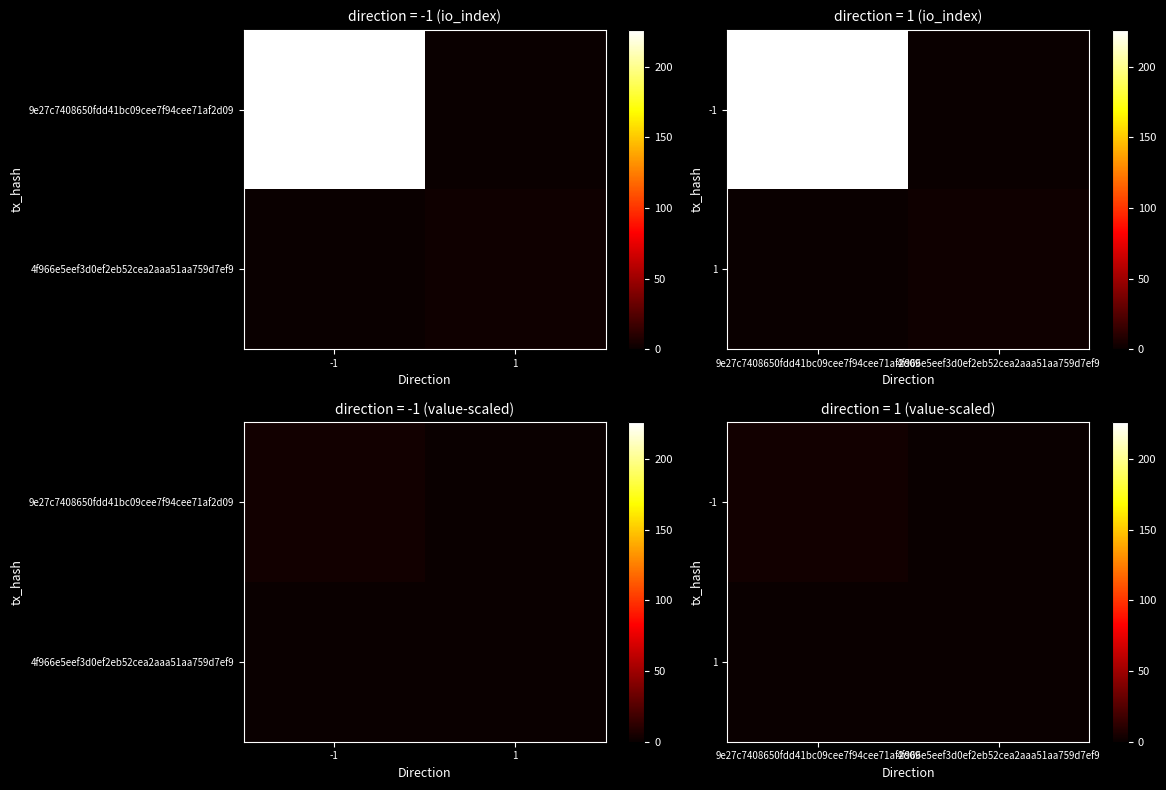

Rank the categories by 1 value from highest to lowest.

4f966e5eef3d0ef2eb52cea2aaa51aa759d7ef9, 9e27c7408650fdd41bc09cee7f94cee71af2d09